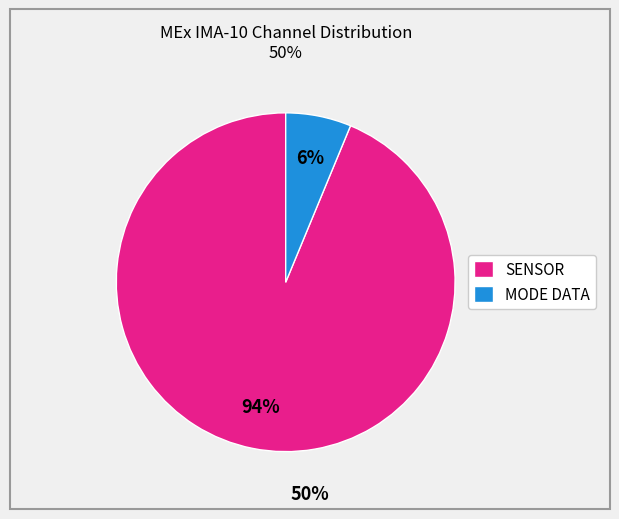

Is it true that MODE DATA is 19% of the pie?

False